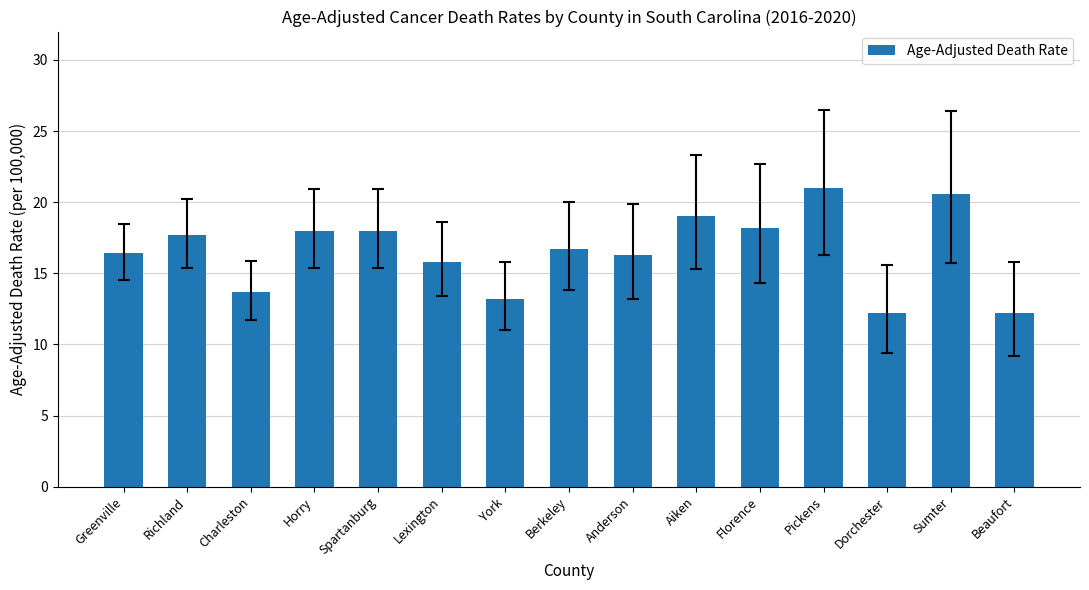

Between Berkeley and Lexington, which is larger?

Berkeley